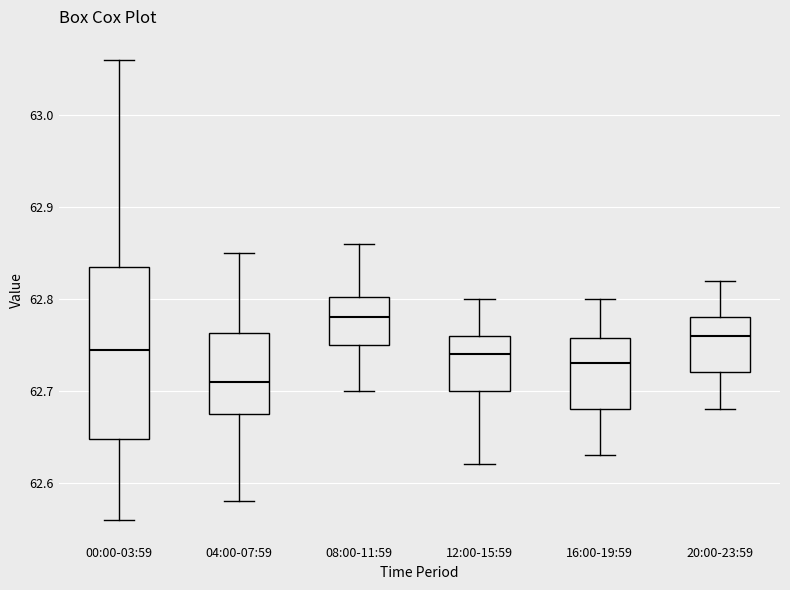

Which box's median line is the highest?

08:00-11:59